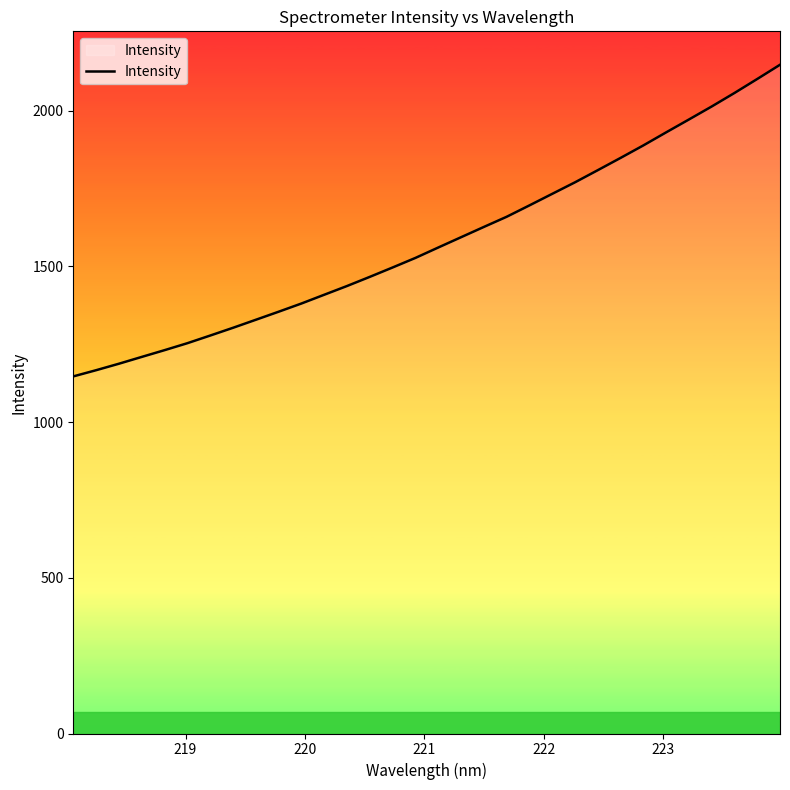

What is the difference between the maximum and minimum values?

1000.6